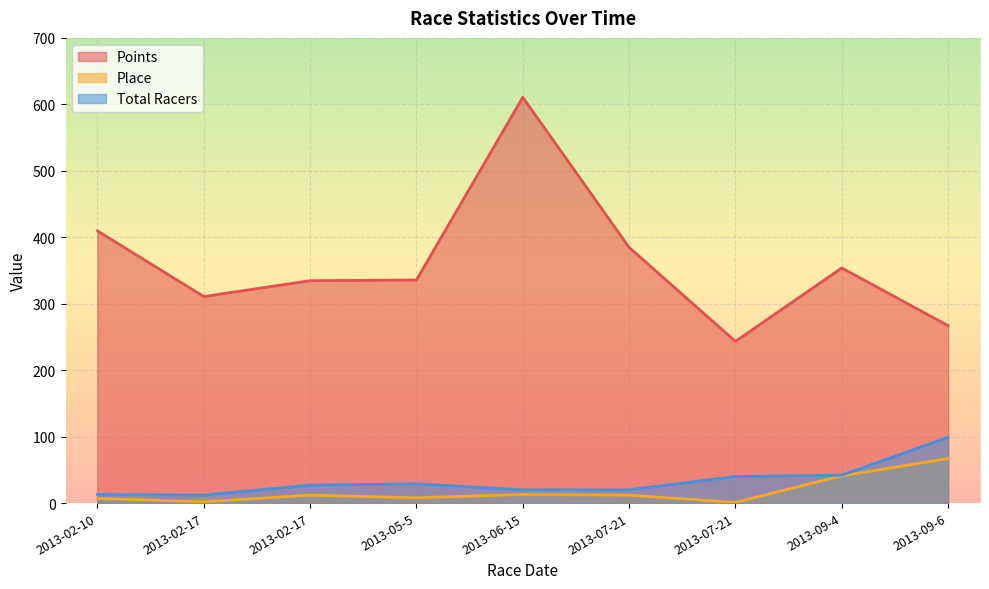

Is it true that Points equals 72.7 at 2013-02-17?

False